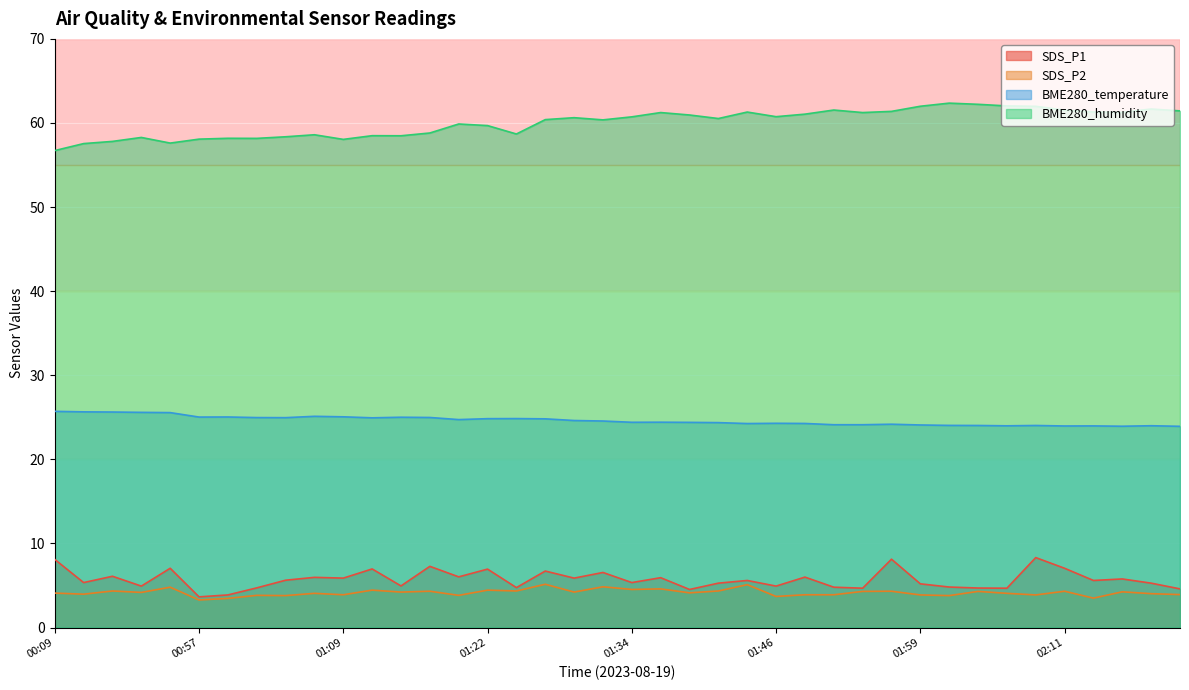

Reading left to right, extract all data points from this chart.

SDS_P1: 8.1	5.3	6.1	4.9	7.0	3.6	3.9	4.7	5.6	6.0	5.9	7.0	5.0	7.3	6.0	7.0	4.8	6.7	5.9	6.5	5.3	5.9	4.5	5.3	5.6	4.9	6.0	4.8	4.7	8.1	5.2	4.8	4.7	4.7	8.3	7.0	5.6	5.8	5.3	4.6
SDS_P2: 4.1	4.0	4.3	4.2	4.8	3.3	3.5	3.8	3.8	4.1	3.9	4.5	4.2	4.3	3.8	4.5	4.3	5.2	4.2	4.8	4.5	4.6	4.1	4.3	5.1	3.7	3.9	3.9	4.3	4.3	3.9	3.8	4.3	4.1	3.9	4.3	3.5	4.2	4.0	3.9
BME280_temperature: 25.7	25.6	25.6	25.6	25.6	25.0	25.0	25.0	25.0	25.1	25.1	24.9	25.0	25.0	24.7	24.8	24.9	24.8	24.6	24.6	24.4	24.4	24.4	24.4	24.3	24.3	24.3	24.1	24.1	24.2	24.1	24.0	24.0	24.0	24.0	24.0	24.0	23.9	24.0	23.9
BME280_humidity: 56.7	57.5	57.8	58.3	57.6	58.1	58.2	58.2	58.4	58.6	58.0	58.5	58.5	58.8	59.9	59.7	58.7	60.4	60.6	60.4	60.7	61.2	61.0	60.5	61.3	60.8	61.0	61.5	61.2	61.4	62.0	62.4	62.2	62.0	62.0	61.5	61.3	61.3	61.7	61.4